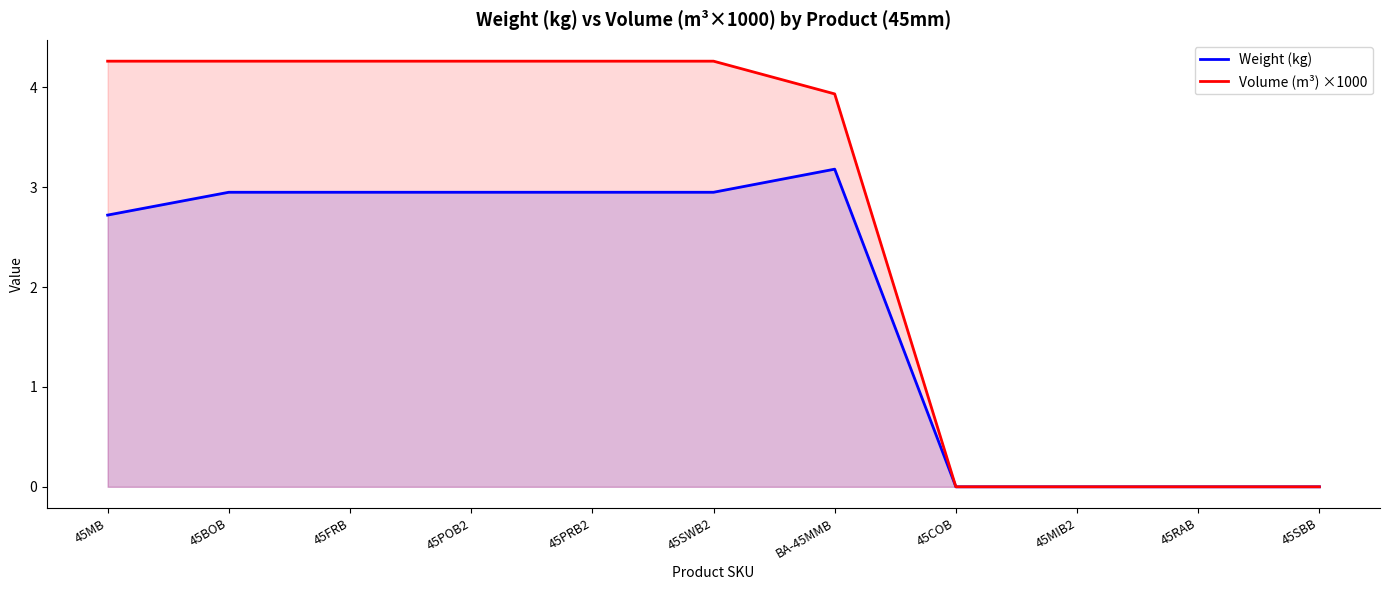

List the series in order of their overall mean, lowest first.

Weight (kg), Volume (m³) ×1000